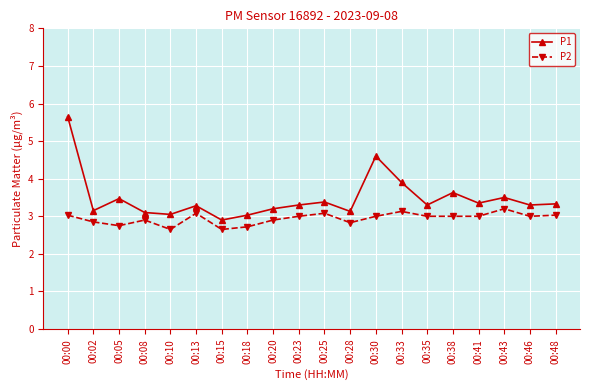

True or false: P1 and P2 intersect in this chart.

False